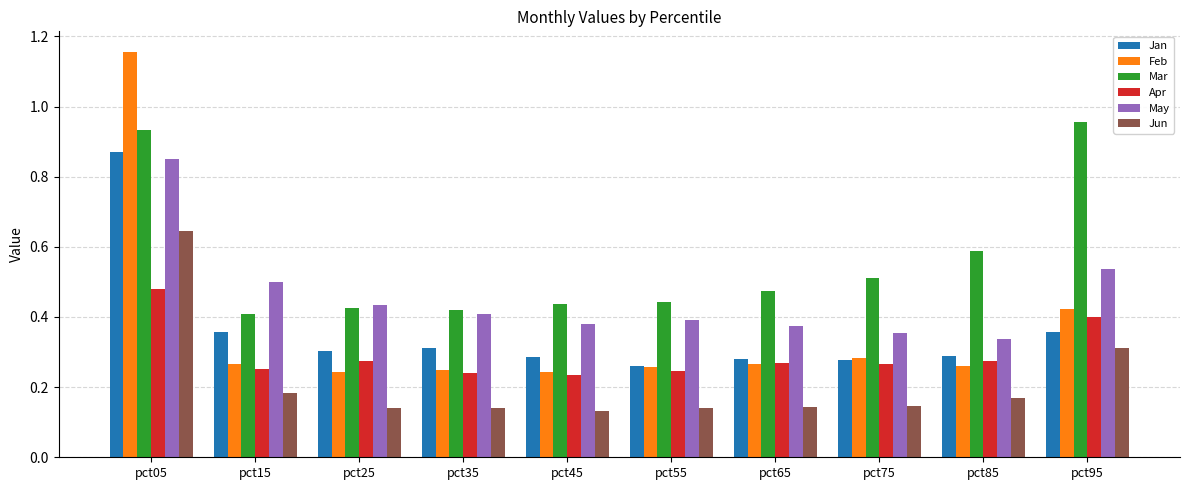

What is the spread (max minus min) of values at pct05?

0.7